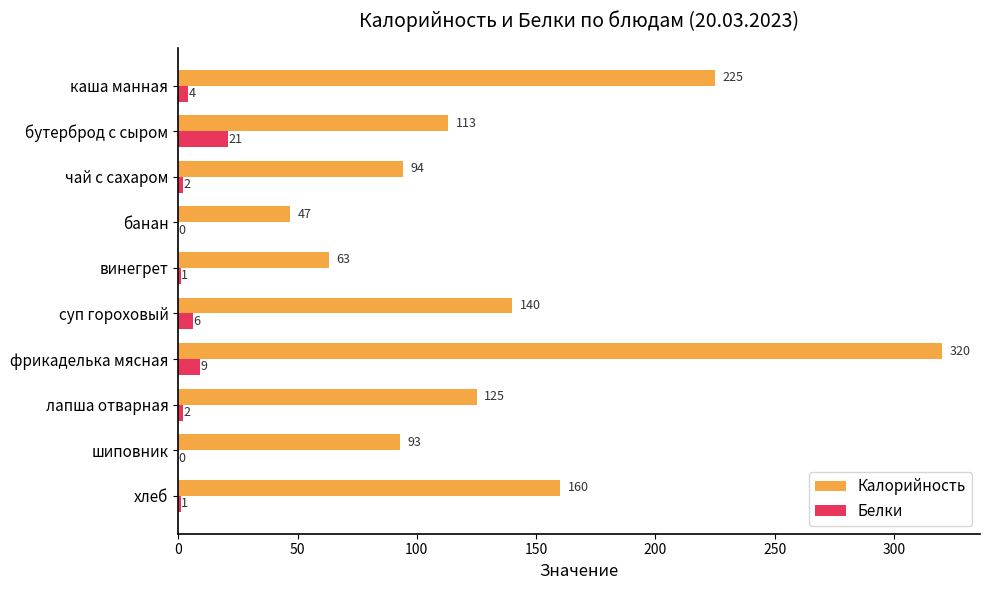

What is the total value across all series at бутерброд с сыром?

134